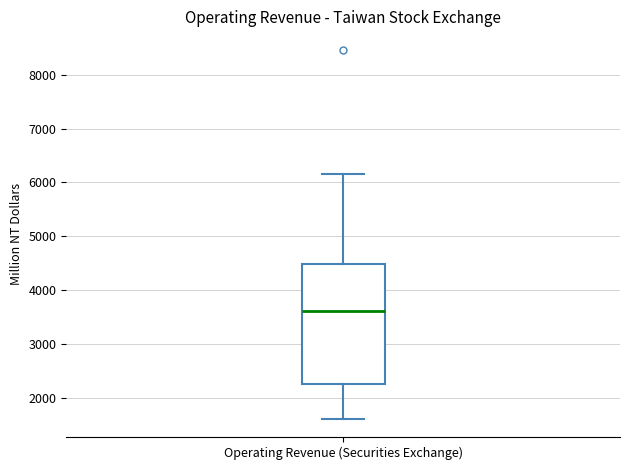

Where does the median line of the box for Operating Revenue (Securities Exchange) sit on the y-axis? The values are not printed on the chart, so give them approximately, as read against the axis.

3600